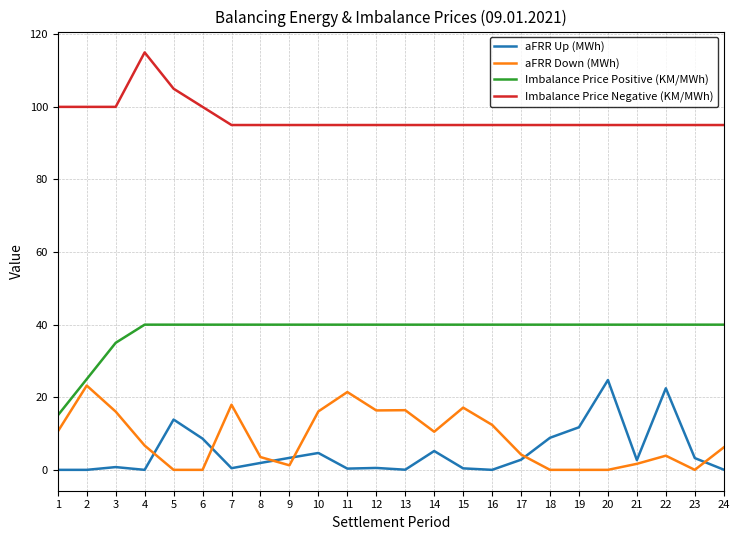

What is the difference between the highest and lowest values at 22?

91.1